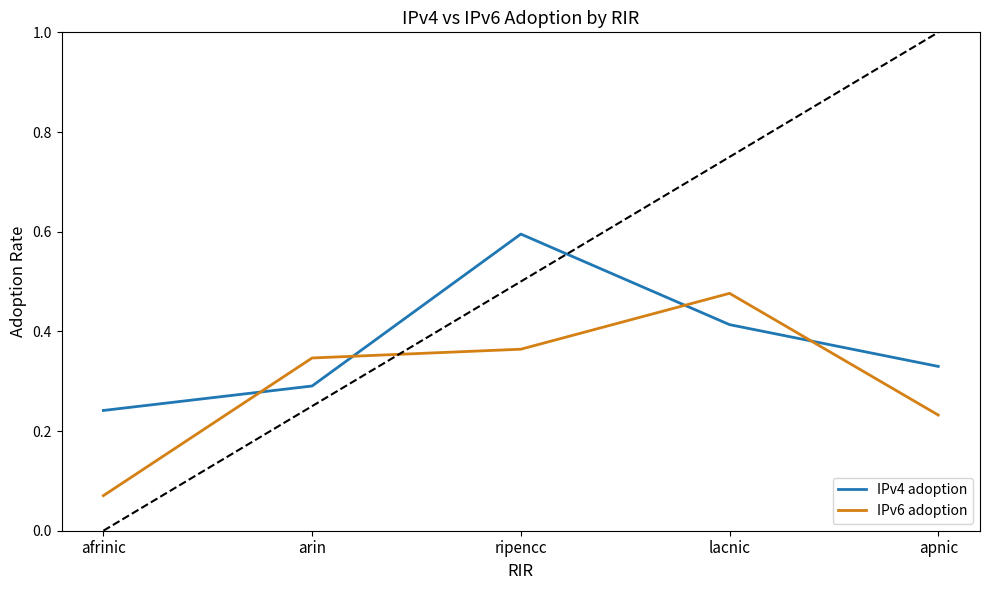

How many intersections are there between IPv6 adoption and IPv4 adoption?

4